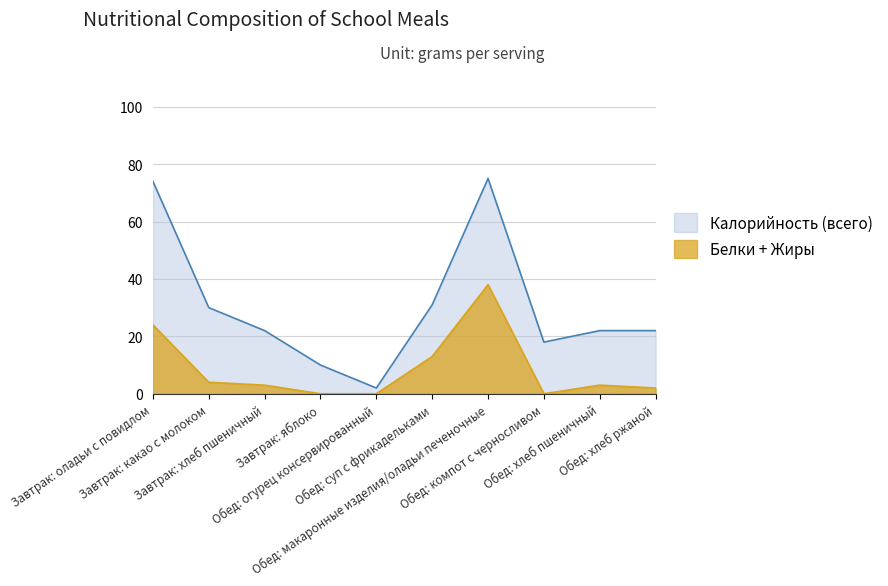

What is the difference between the maximum and minimum values in the Белки + Жиры series?

38